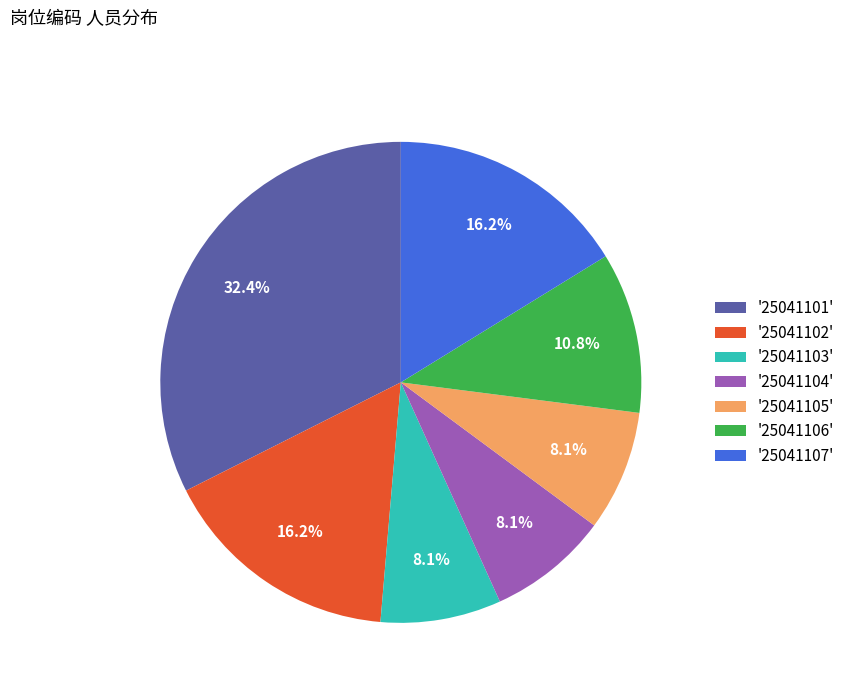

What is the largest slice in the pie chart?

'25041101'